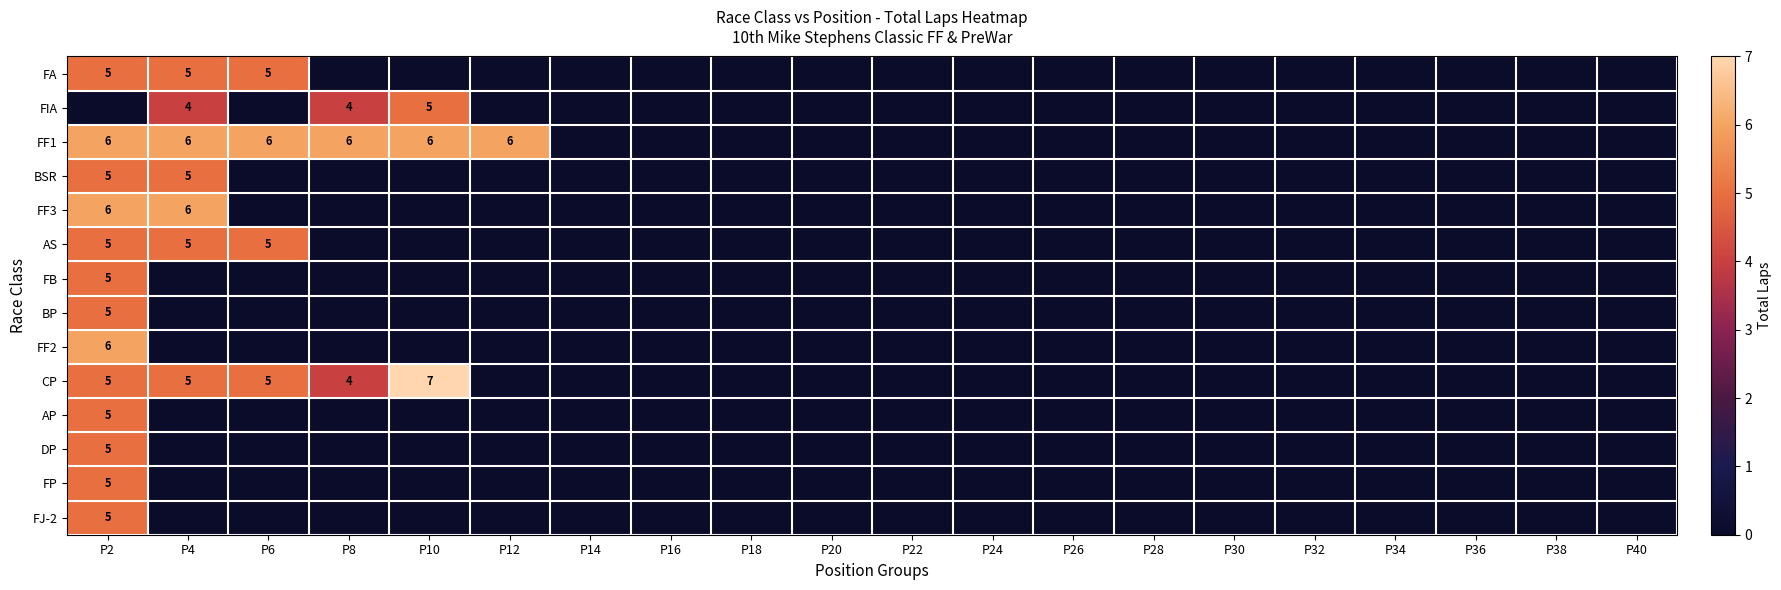

The value of AS at P4 is 5. True or false?

True